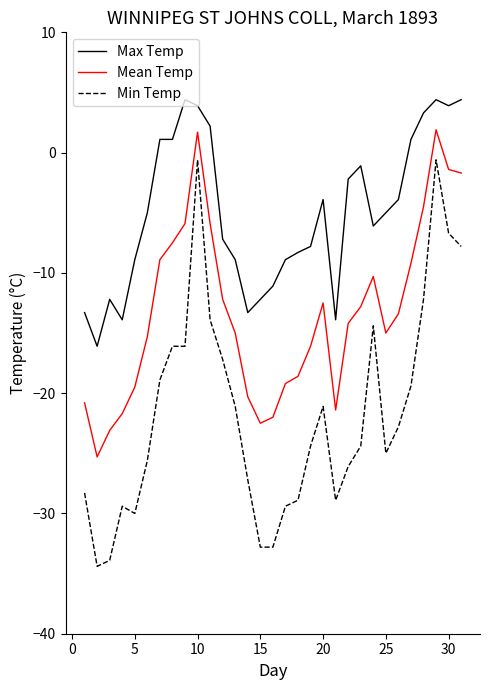

Rank the series by their maximum value, from lowest to highest.

Min Temp, Mean Temp, Max Temp